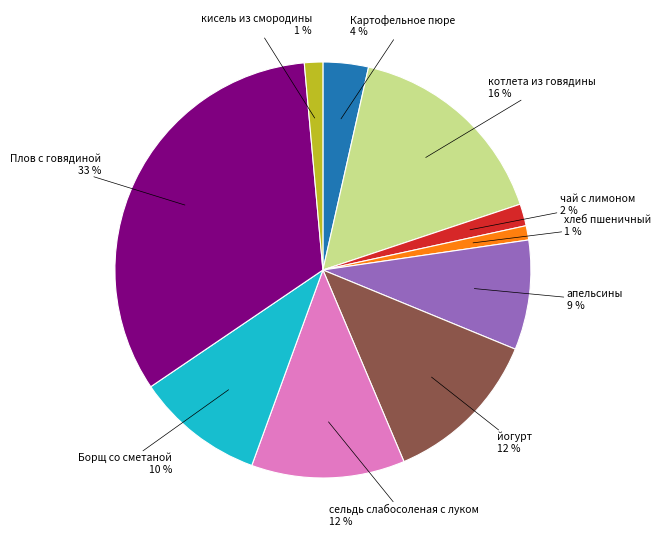

To the nearest percent, what is the average slice percentage?

10%